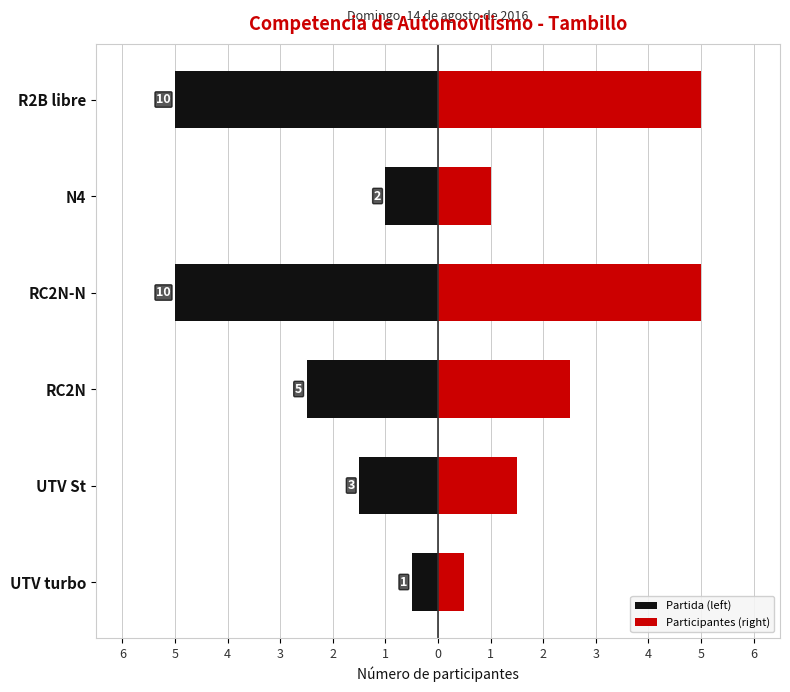

What value does the Participantes (right) series have at UTV turbo?

0.5